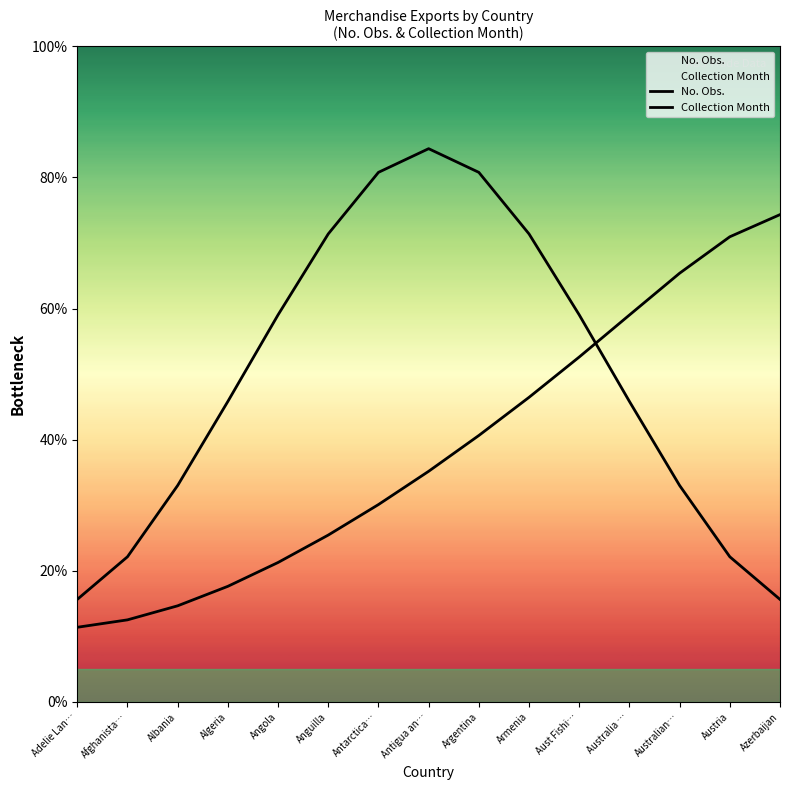

What is the difference between the maximum and minimum values in the No. Obs. series?

68.7